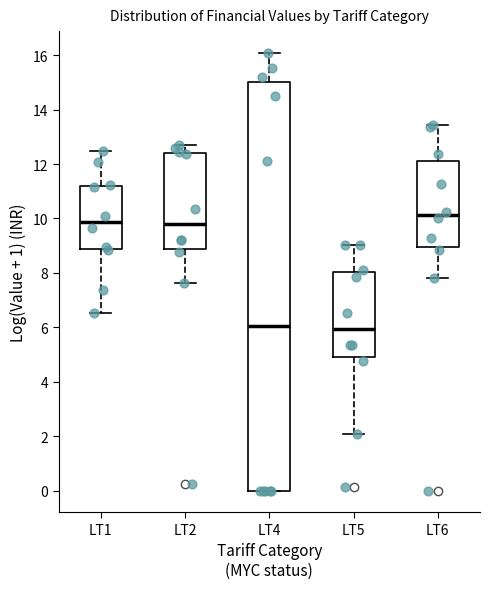

Reading left to right, transcribe this box plot: for each box, give where its median line is, the range the box spans, and where its two whiskers end, as read against the y-axis. The values are not printed on the chart, so give them approximately, as read against the axis.

LT1: median 9.8, box 8.8 to 11.2, whiskers 6.6 to 12.4
LT2: median 9.8, box 8.8 to 12.4, whiskers 7.6 to 12.6
LT4: median 6.0, box 0.0 to 15.0, whiskers 0.0 to 16.0
LT5: median 6.0, box 4.8 to 8.0, whiskers 2.0 to 9.0
LT6: median 10.2, box 9.0 to 12.2, whiskers 7.8 to 13.4